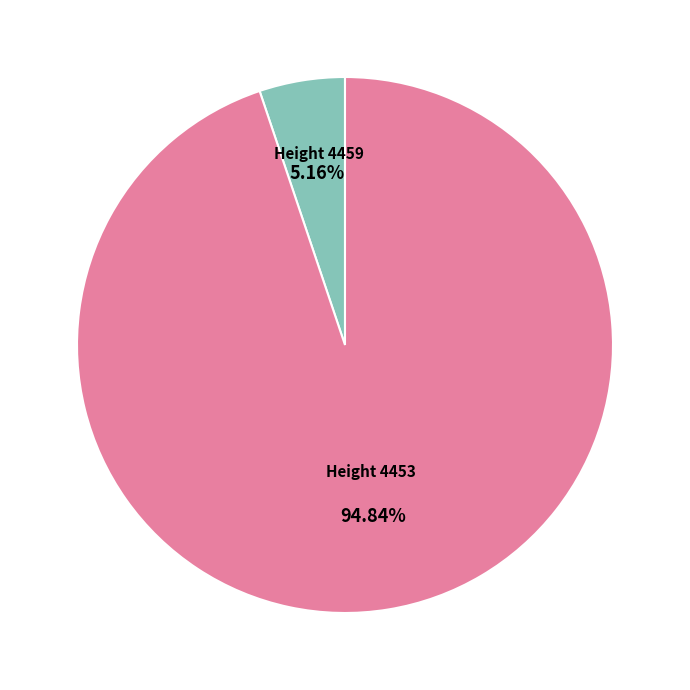

To the nearest percent, what is the average slice percentage?

50%